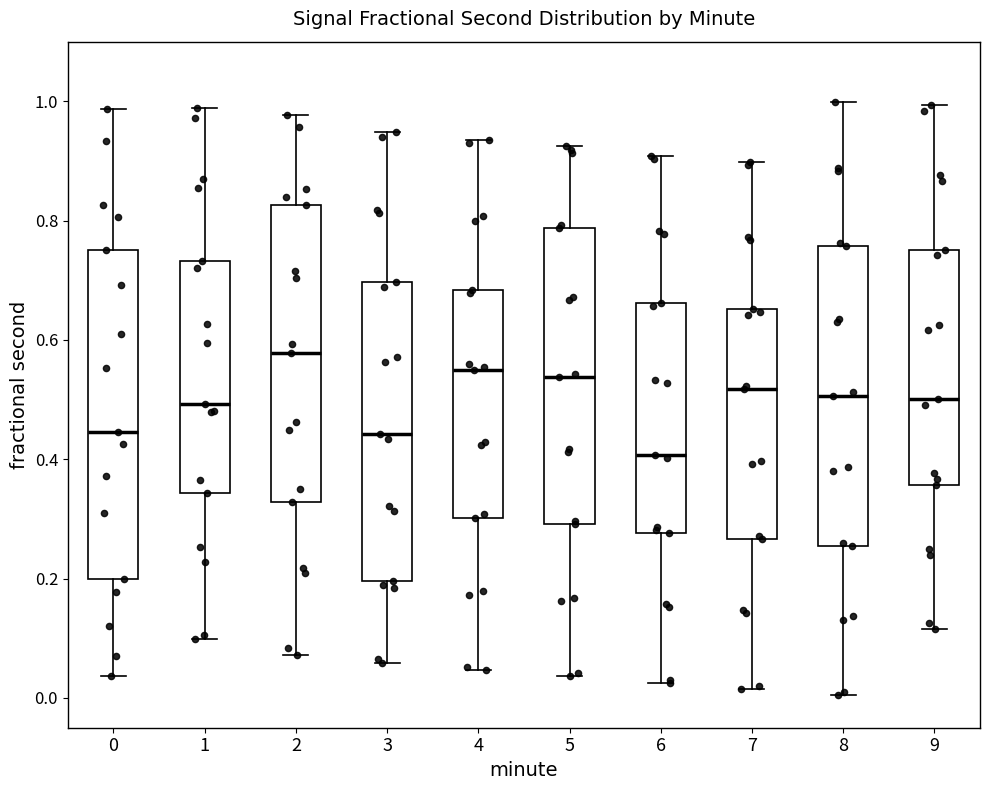

Reading left to right, transcribe this box plot: for each box, give where its median line is, the range the box spans, and where its two whiskers end, as read against the y-axis. The values are not printed on the chart, so give them approximately, as read against the axis.

0: median 0.44, box 0.20 to 0.74, whiskers 0.04 to 0.98
1: median 0.50, box 0.34 to 0.74, whiskers 0.10 to 0.98
2: median 0.58, box 0.32 to 0.82, whiskers 0.08 to 0.98
3: median 0.44, box 0.20 to 0.70, whiskers 0.06 to 0.94
4: median 0.54, box 0.30 to 0.68, whiskers 0.04 to 0.94
5: median 0.54, box 0.30 to 0.78, whiskers 0.04 to 0.92
6: median 0.40, box 0.28 to 0.66, whiskers 0.02 to 0.90
7: median 0.52, box 0.26 to 0.66, whiskers 0.02 to 0.90
8: median 0.50, box 0.26 to 0.76, whiskers 0.00 to 1.00
9: median 0.50, box 0.36 to 0.76, whiskers 0.12 to 1.00